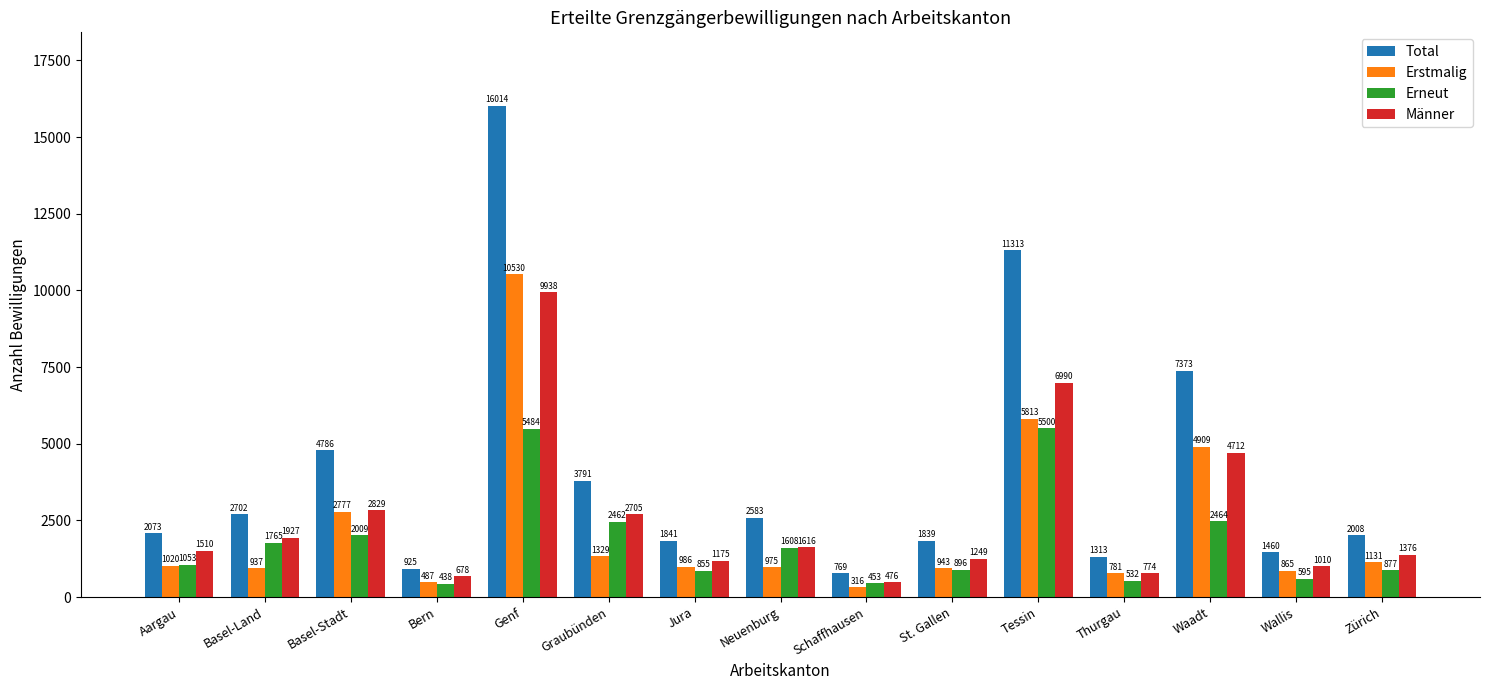

What is the average value of the Total series?

4053